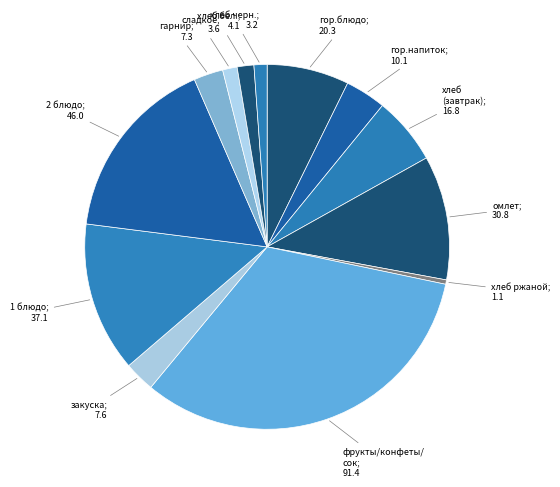

What is the smallest slice in the pie chart?

хлеб ржаной